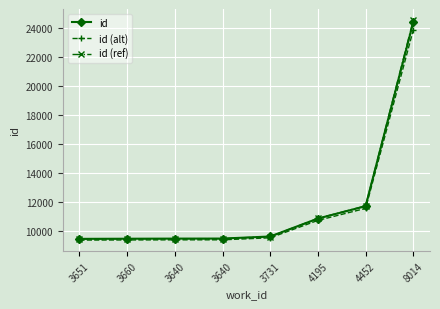

What is the label of the 7th point from the right?

3660